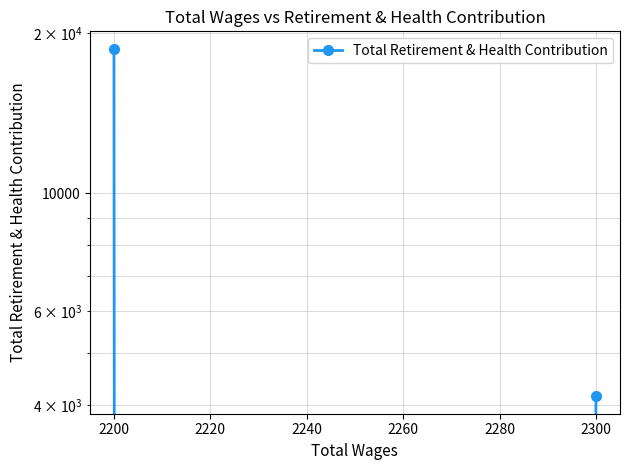

The value at 2300 is 1001. True or false?

False